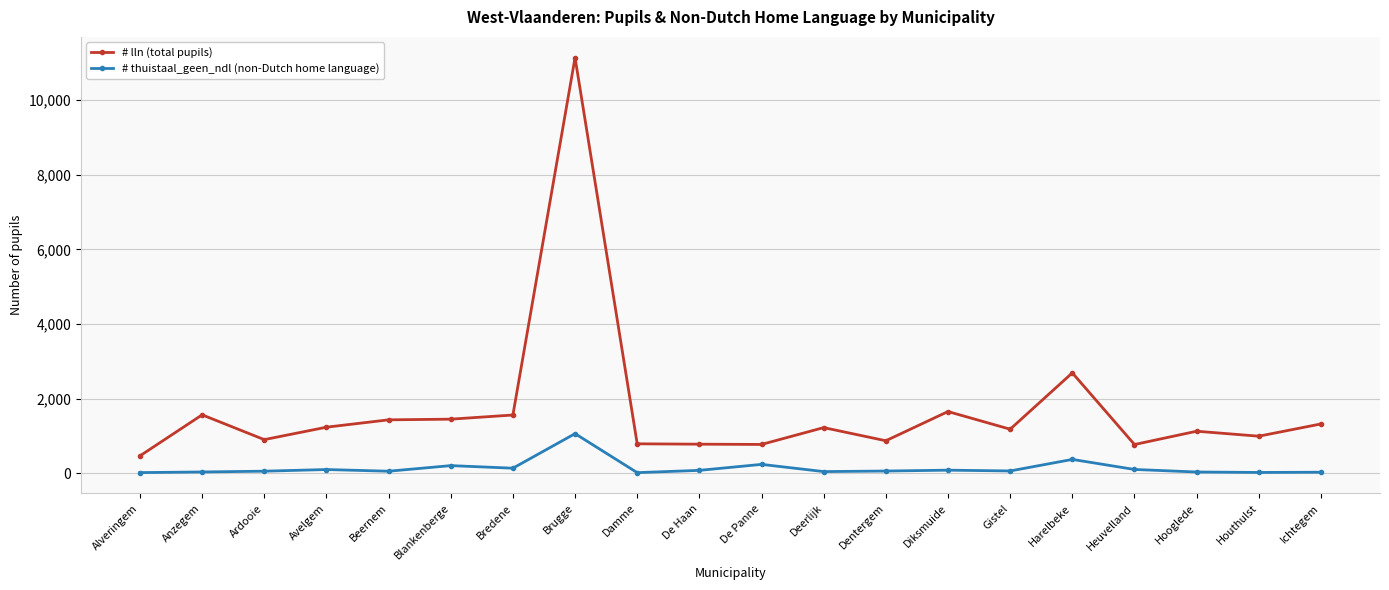

Count the number of data series in this chart.

2